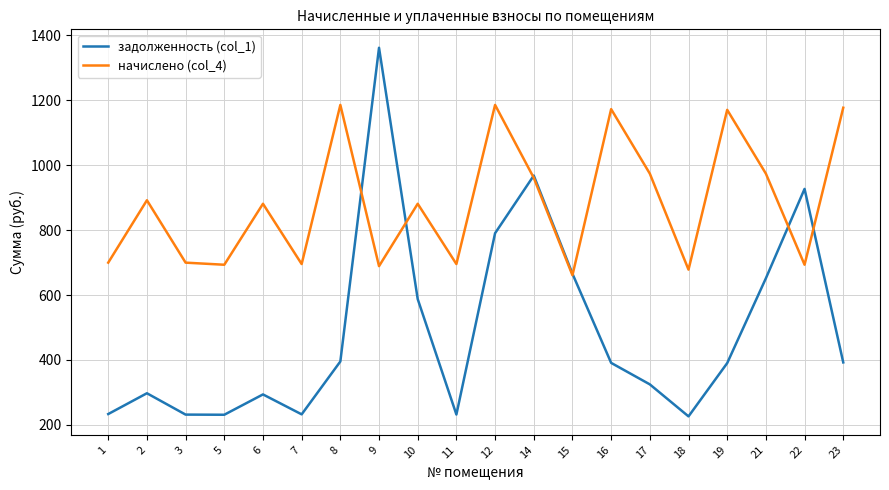

What is the difference between the задолженность (col_1) values at 12 and 14?

177.6